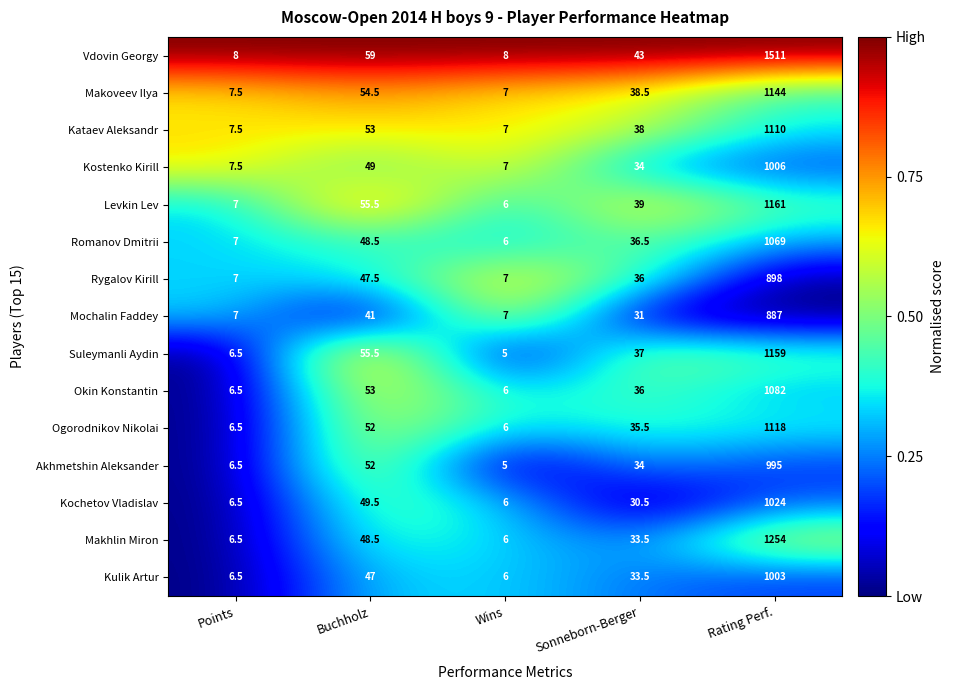

What is the spread (max minus min) of values at Rating Perf.?

624.0